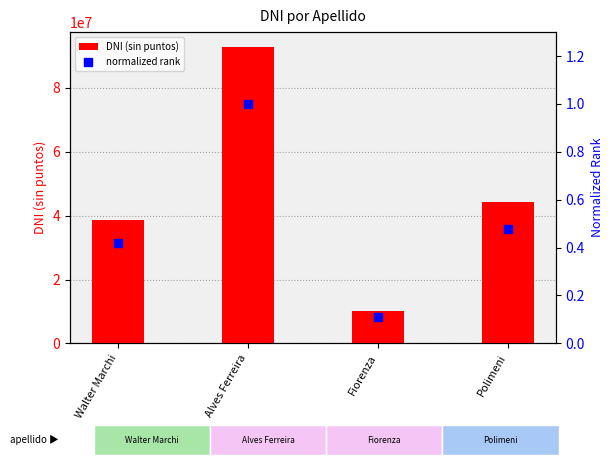

Is the value of normalized rank at Polimeni greater than the value of DNI (sin puntos) at Walter Marchi?

No